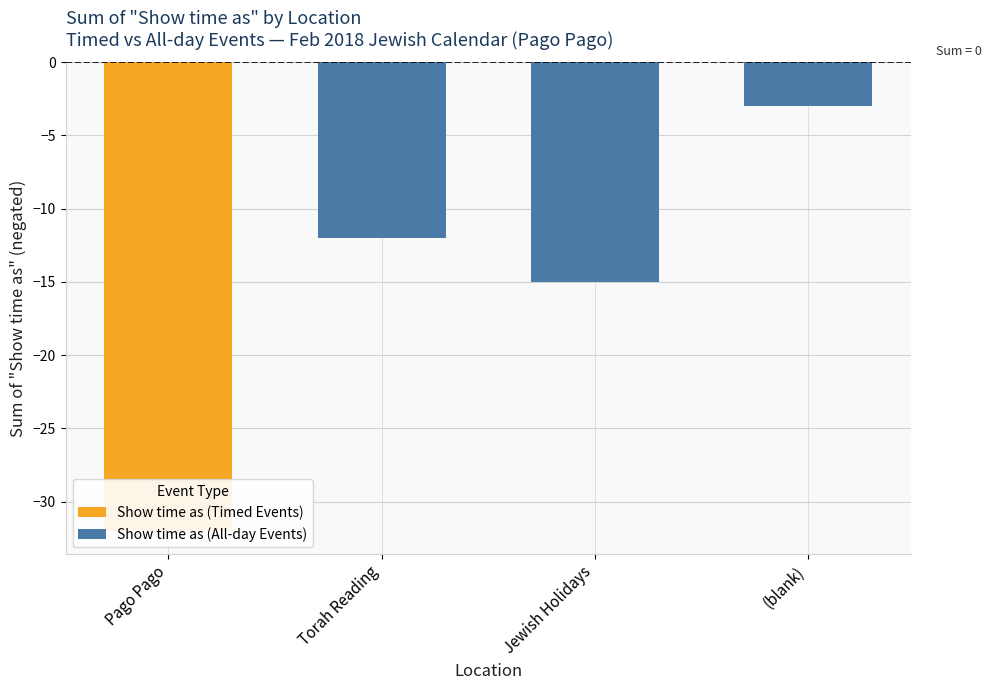

How many data points in Show time as (All-day Events) are above -3?

1